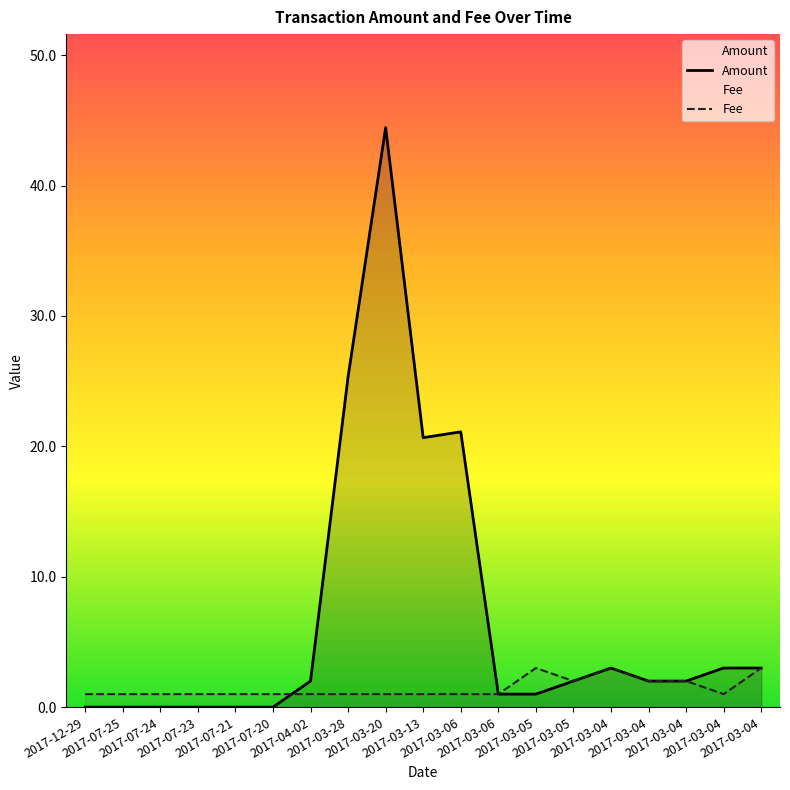

What are all the series names shown in the legend?

Amount, Fee